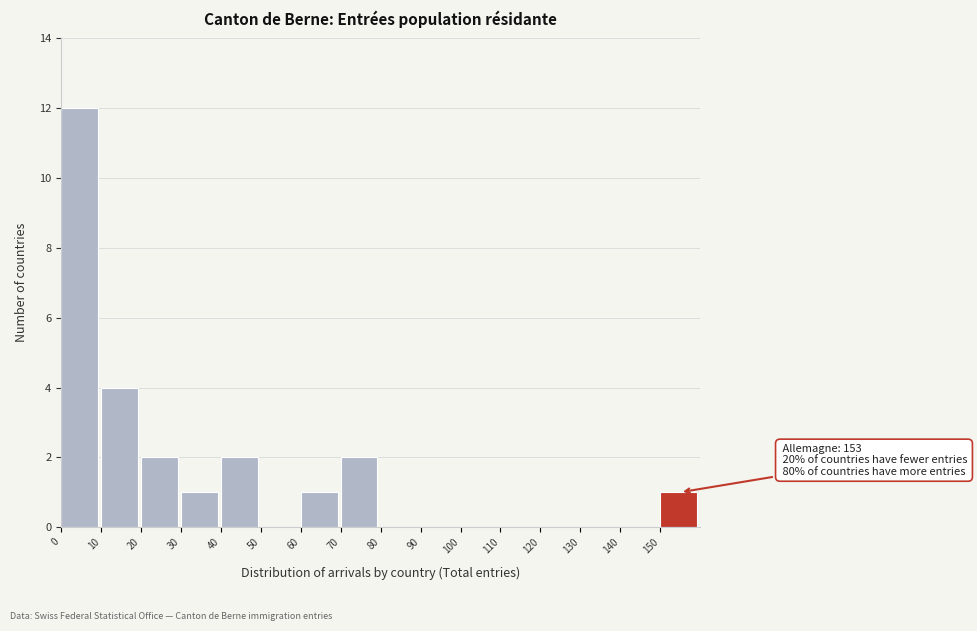

The chart shows a value of 0 at 130. True or false?

True